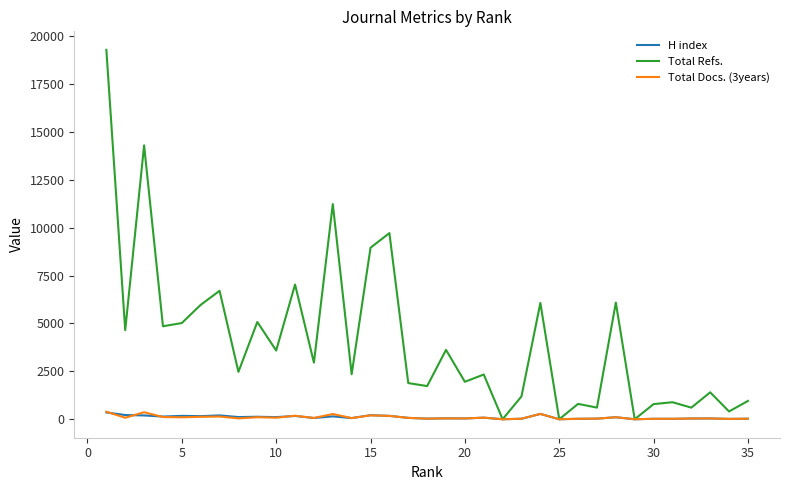

Which series has the largest total across all categories?

Total Refs.